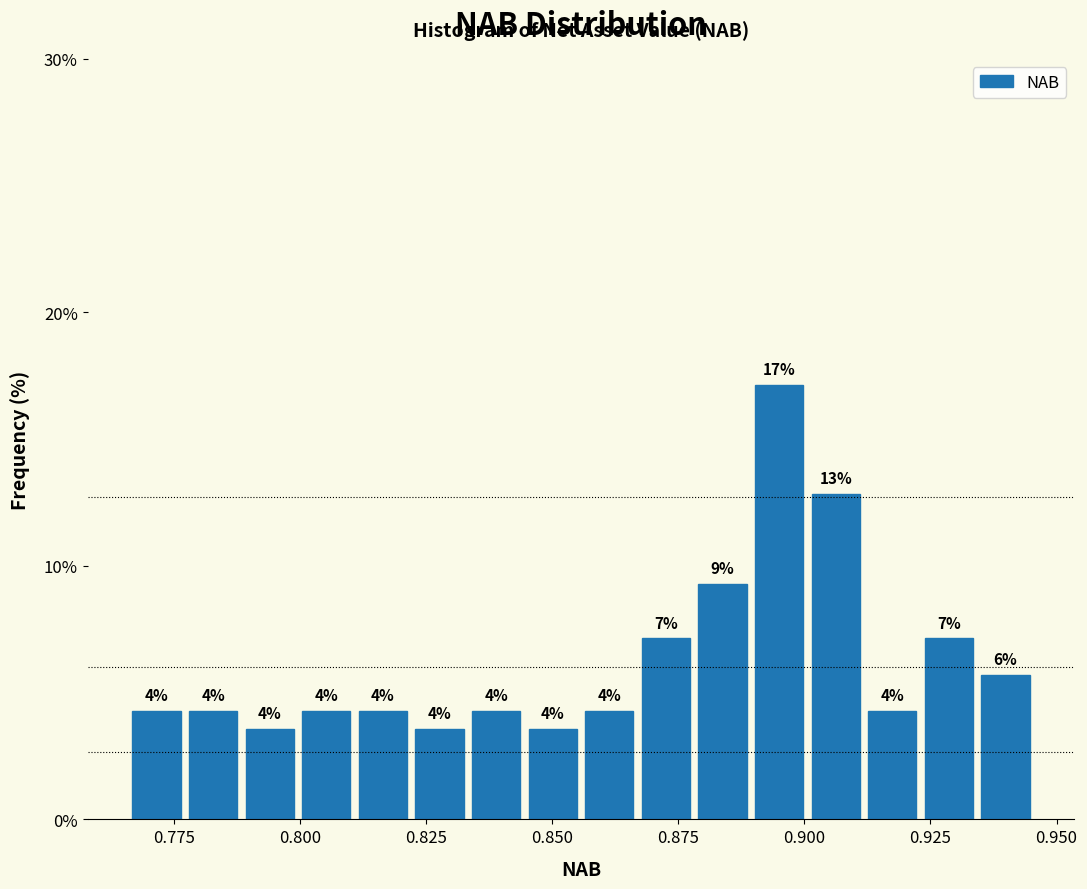

Around what value on the x-axis is the tallest bar? Give the approximate position of its centre, as read against the axis.

0.895